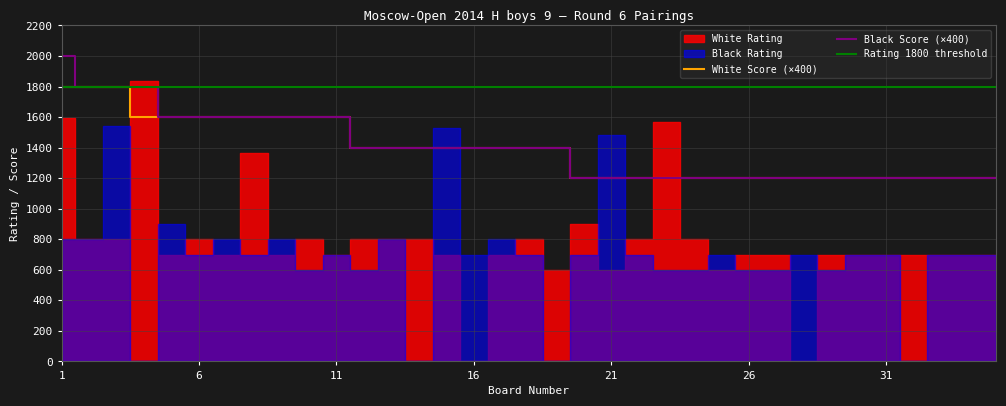

What is the minimum value for Black Score (×400)?

1200